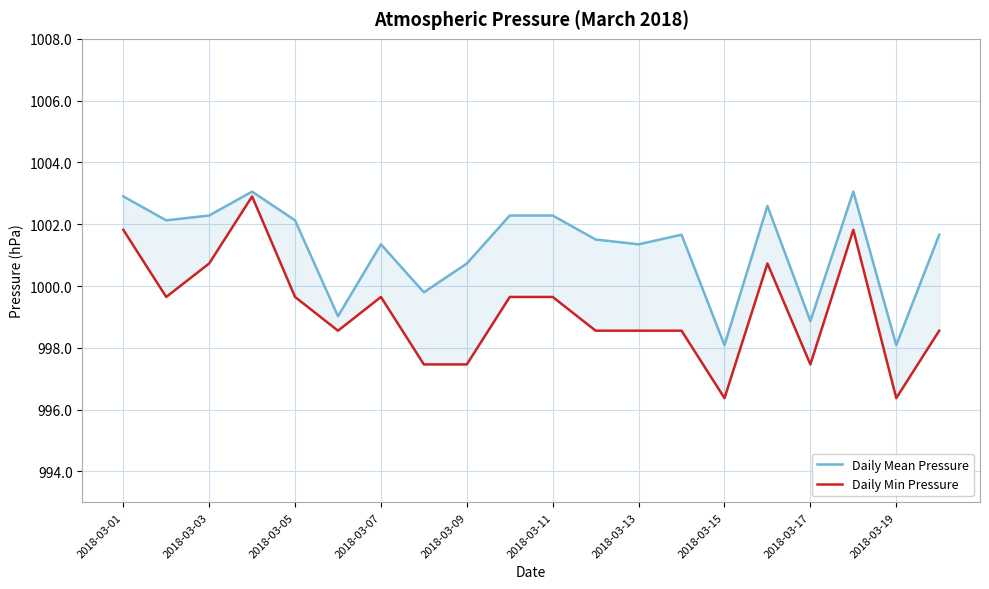

Which series changed the most between 2018-03-19 and 10?

Daily Mean Pressure